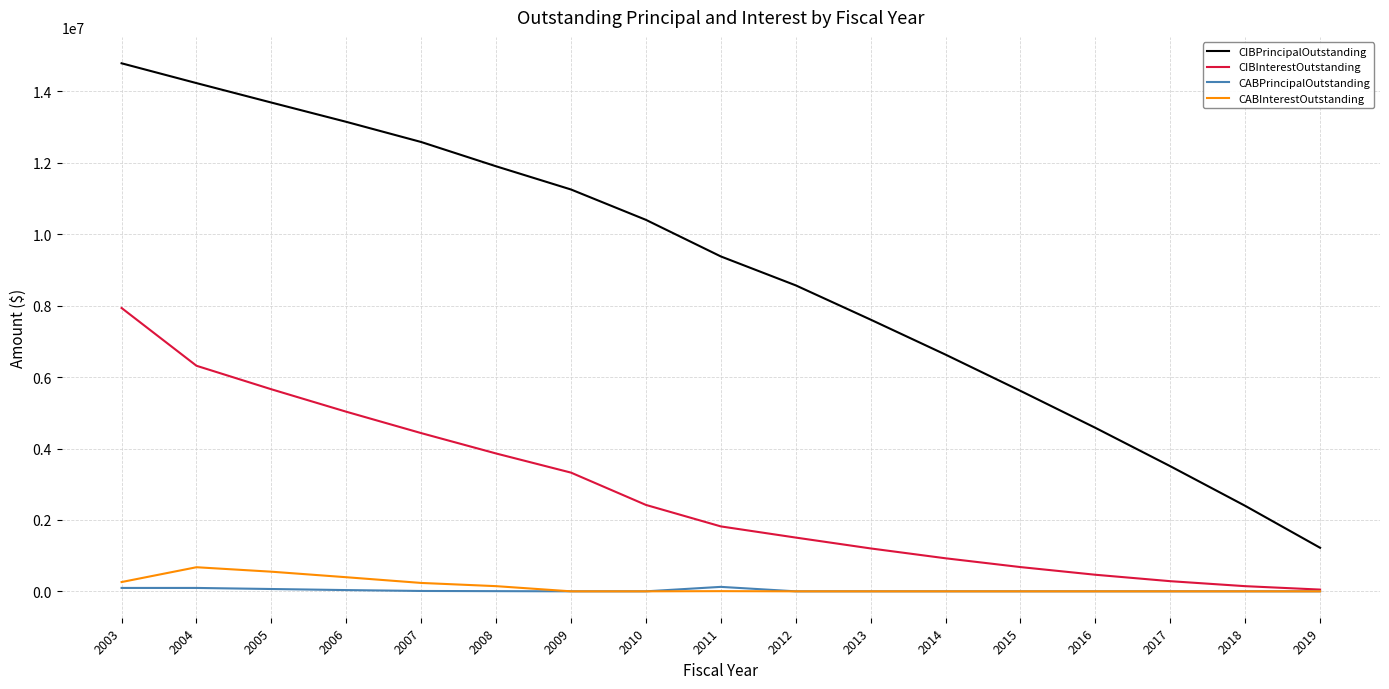

Is this an area chart (filled region under the line)?

No